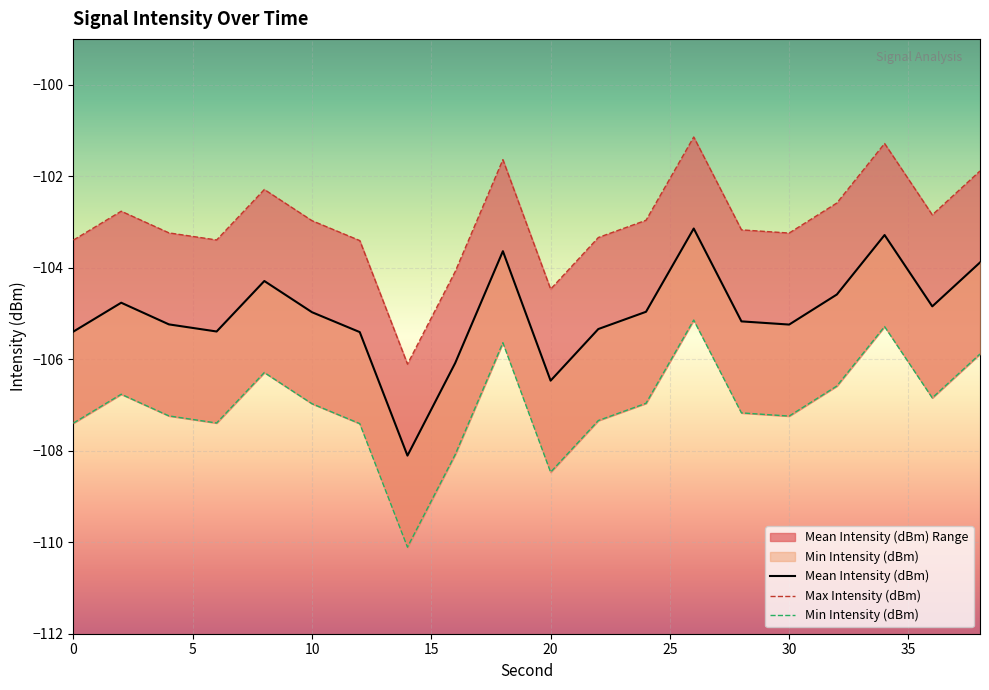

Rank the series by their maximum value, from lowest to highest.

Min Intensity (dBm), Mean Intensity (dBm), Max Intensity (dBm)